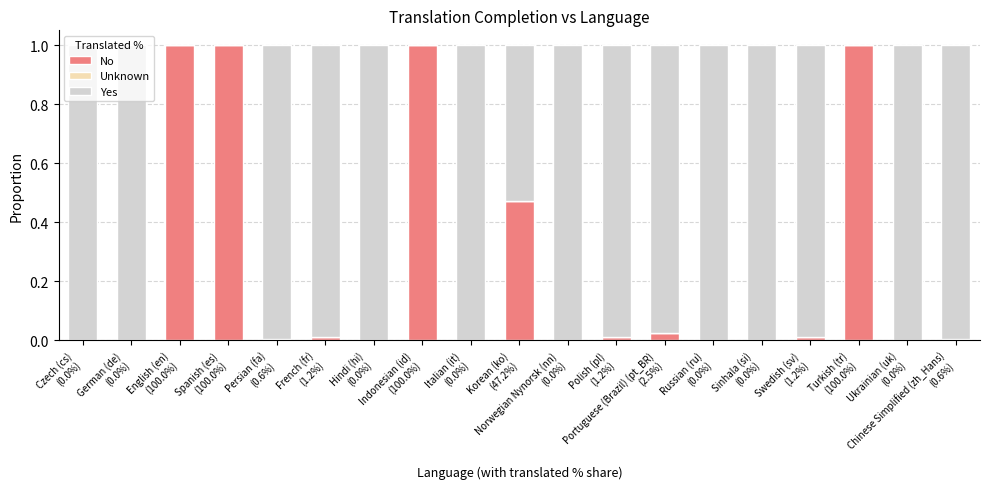

What is the sum of all No values?

4.5